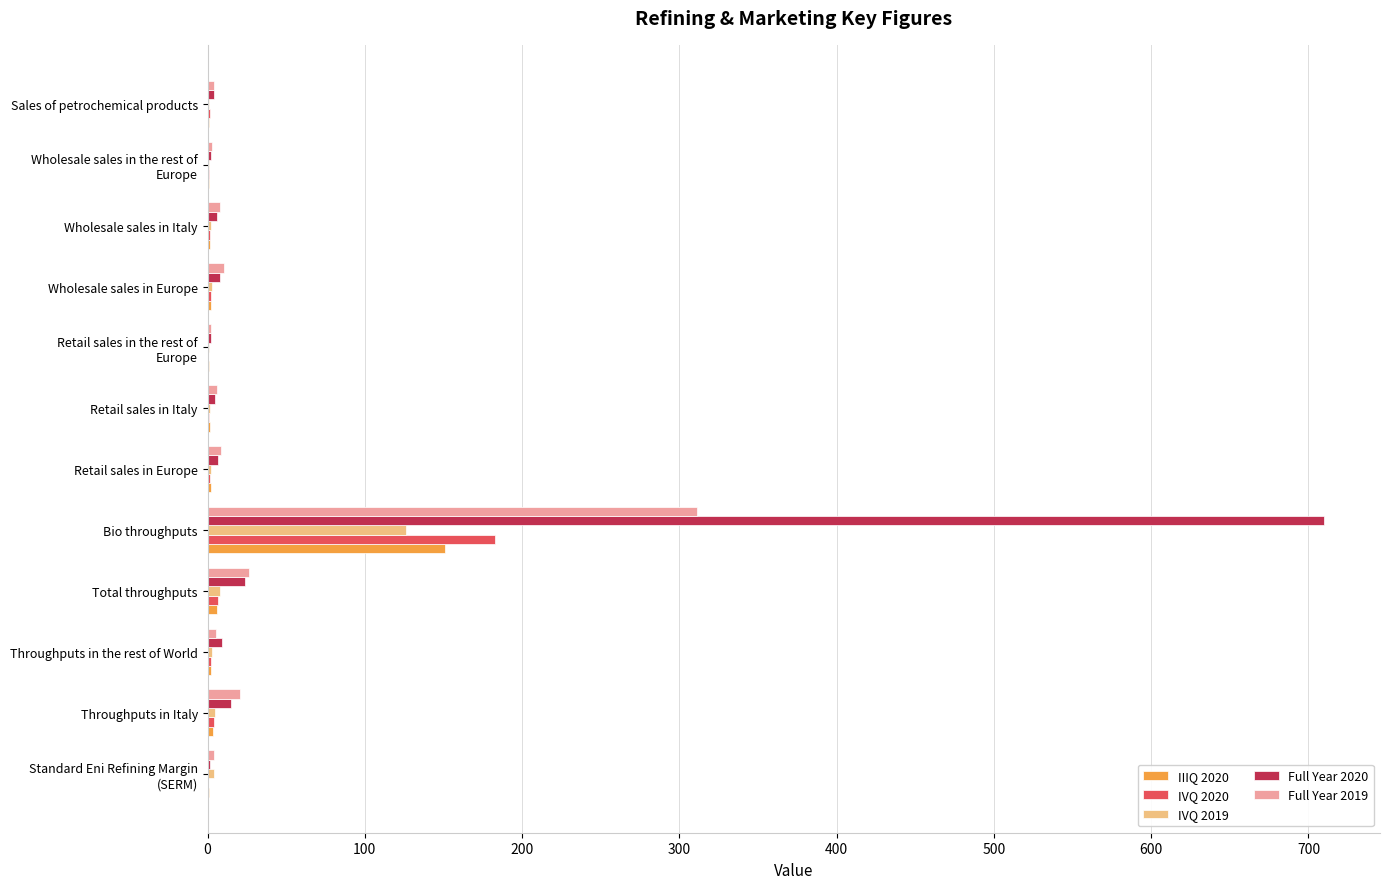

What is the sum of all Full Year 2019 values?

409.4